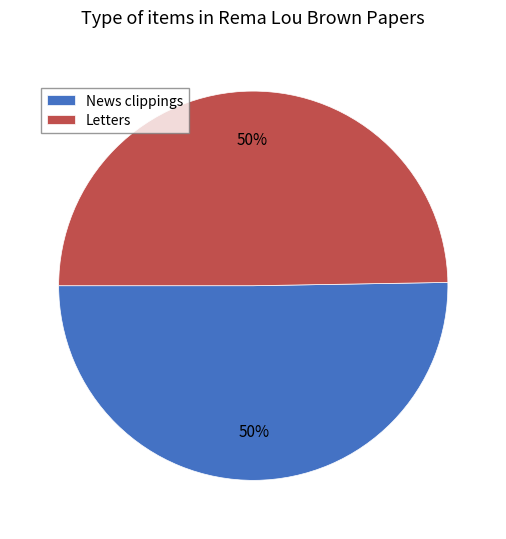

What percentage is the Letters slice, to the nearest percent?

50%